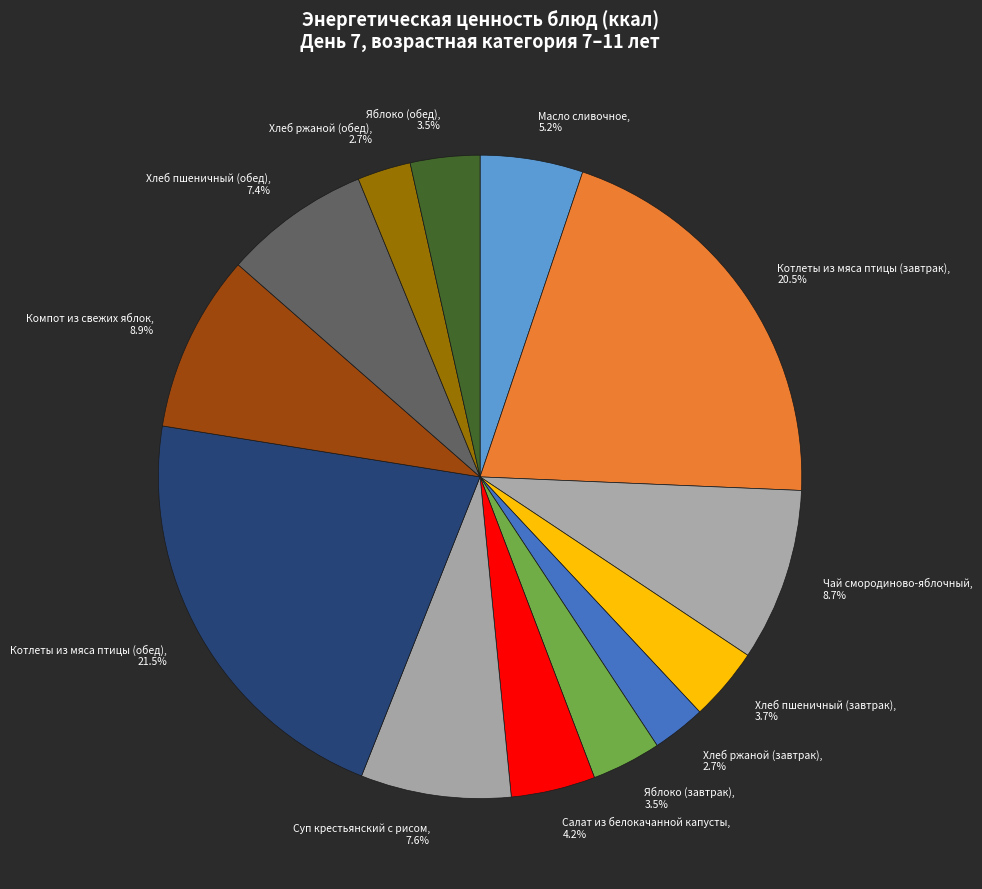

To the nearest percent, what is the average slice percentage?

8%